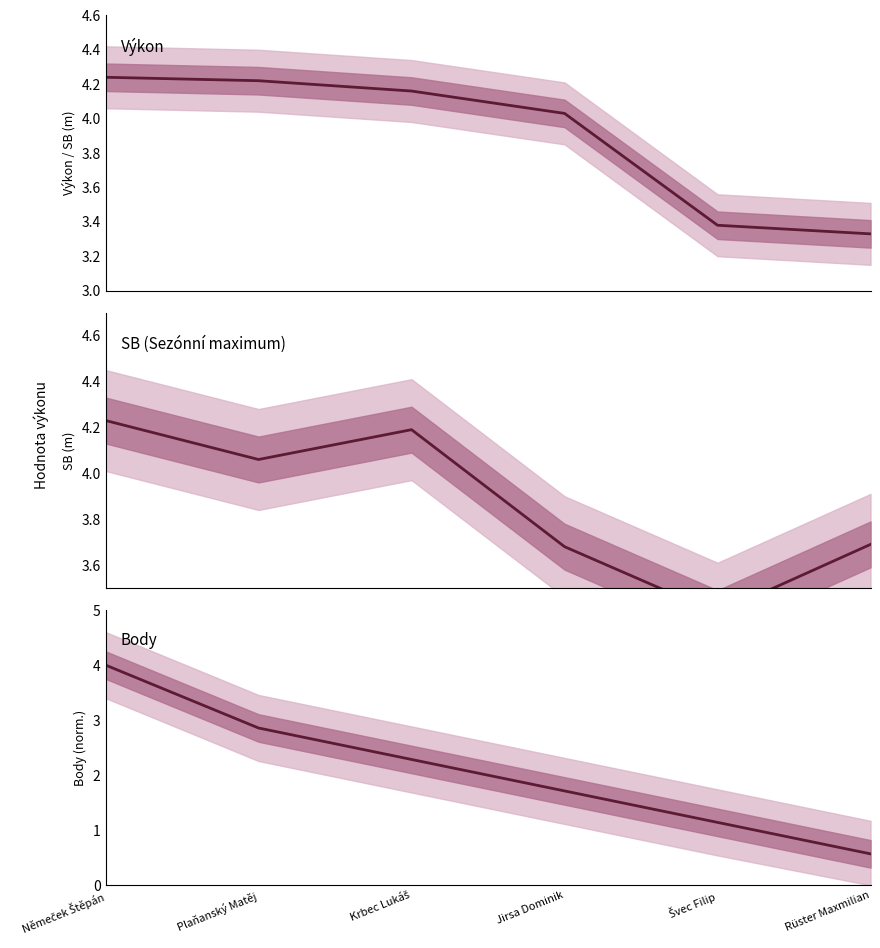

What is the difference between the maximum and minimum values in the Výkon series?

0.9